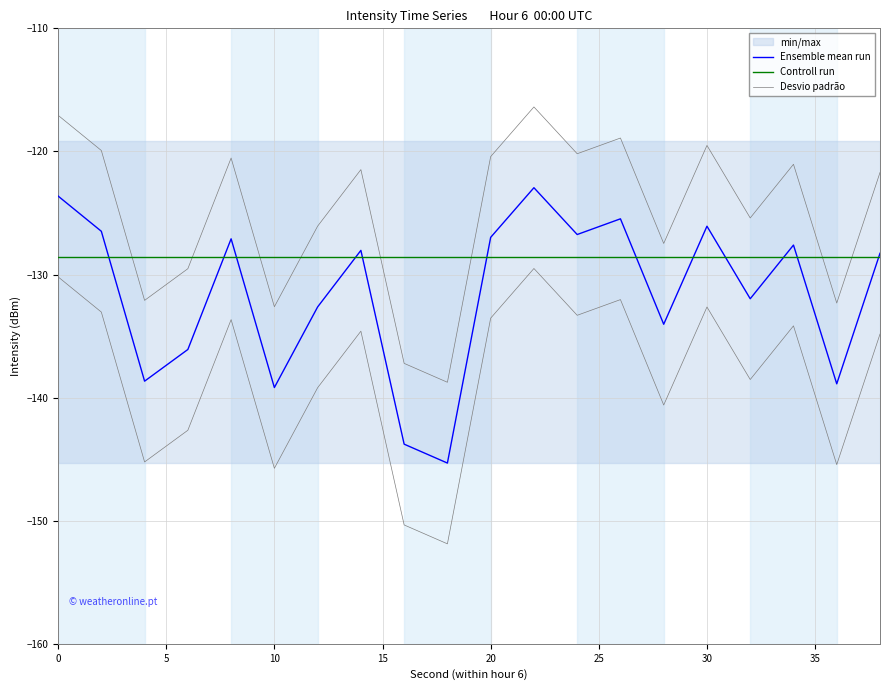

Reading left to right, extract all data points from this chart.

Ensemble mean run: -123.6	-126.5	-138.7	-136.1	-127.1	-139.2	-132.6	-128.0	-143.8	-145.3	-127.0	-122.9	-126.8	-125.5	-134.0	-126.1	-132.0	-127.6	-138.9	-128.3
Controll run: -128.6	-128.6	-128.6	-128.6	-128.6	-128.6	-128.6	-128.6	-128.6	-128.6	-128.6	-128.6	-128.6	-128.6	-128.6	-128.6	-128.6	-128.6	-128.6	-128.6
Desvio padrão: -117.1	-119.9	-132.1	-129.5	-120.5	-132.6	-126.1	-121.5	-137.2	-138.8	-120.4	-116.4	-120.2	-118.9	-127.5	-119.5	-125.4	-121.0	-132.3	-121.7